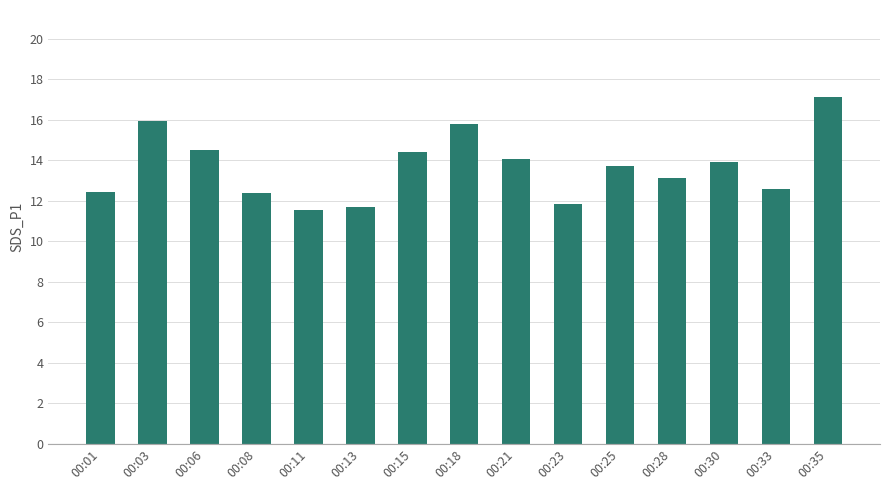

How many categories are shown in the chart?

15